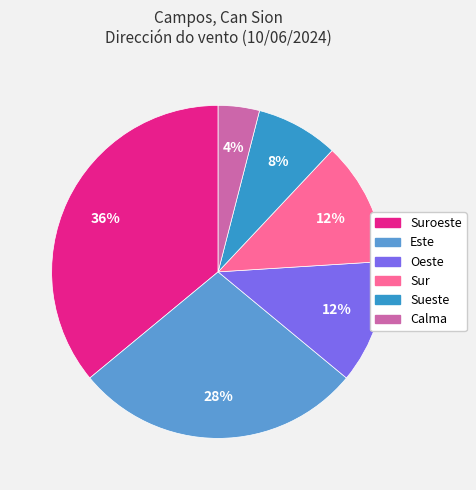

Approximately how many times larger is the value at Sur compared to Oeste?

1.0